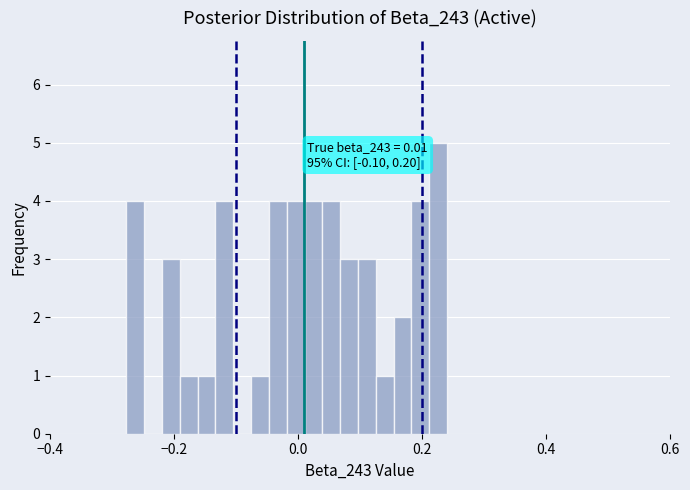

Read against the x-axis, roughly where is the centre of the tallest bar?

0.22